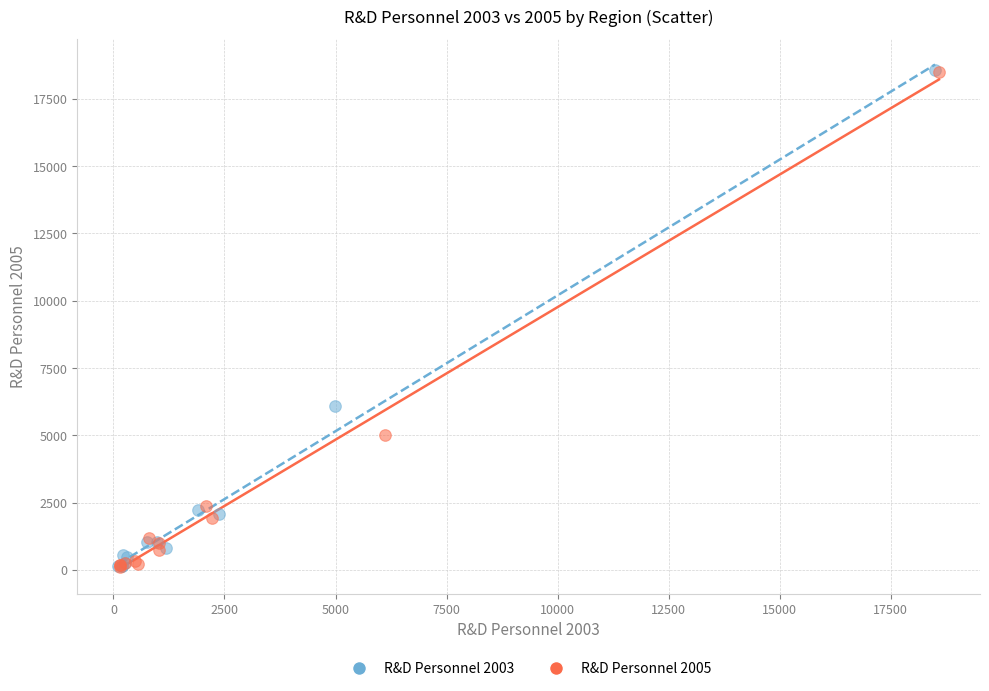

Which series has the widest spread of Y values?

R&D Personnel 2003